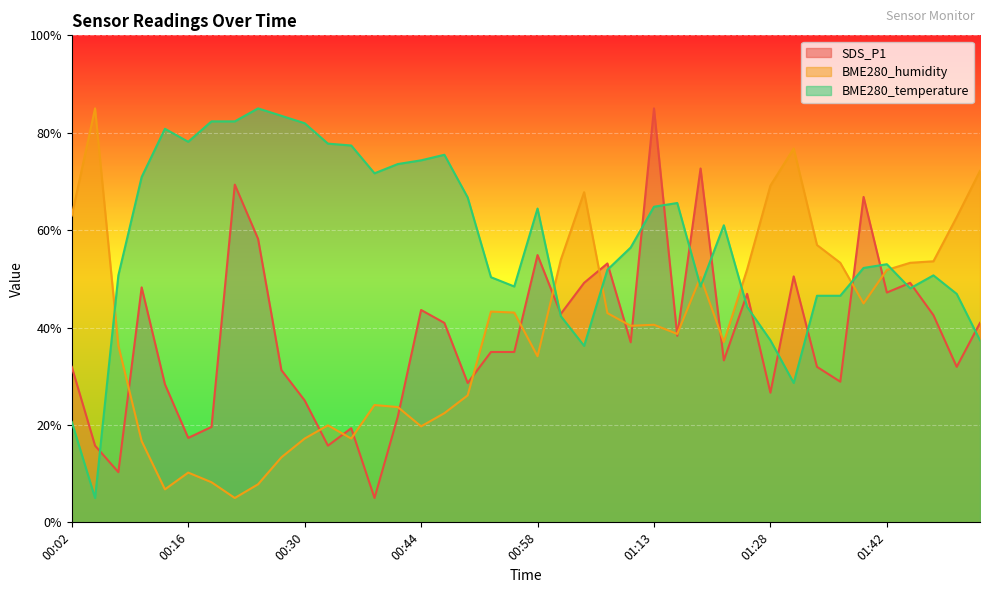

Where does the SDS_P1 series first go above 36?

00:10